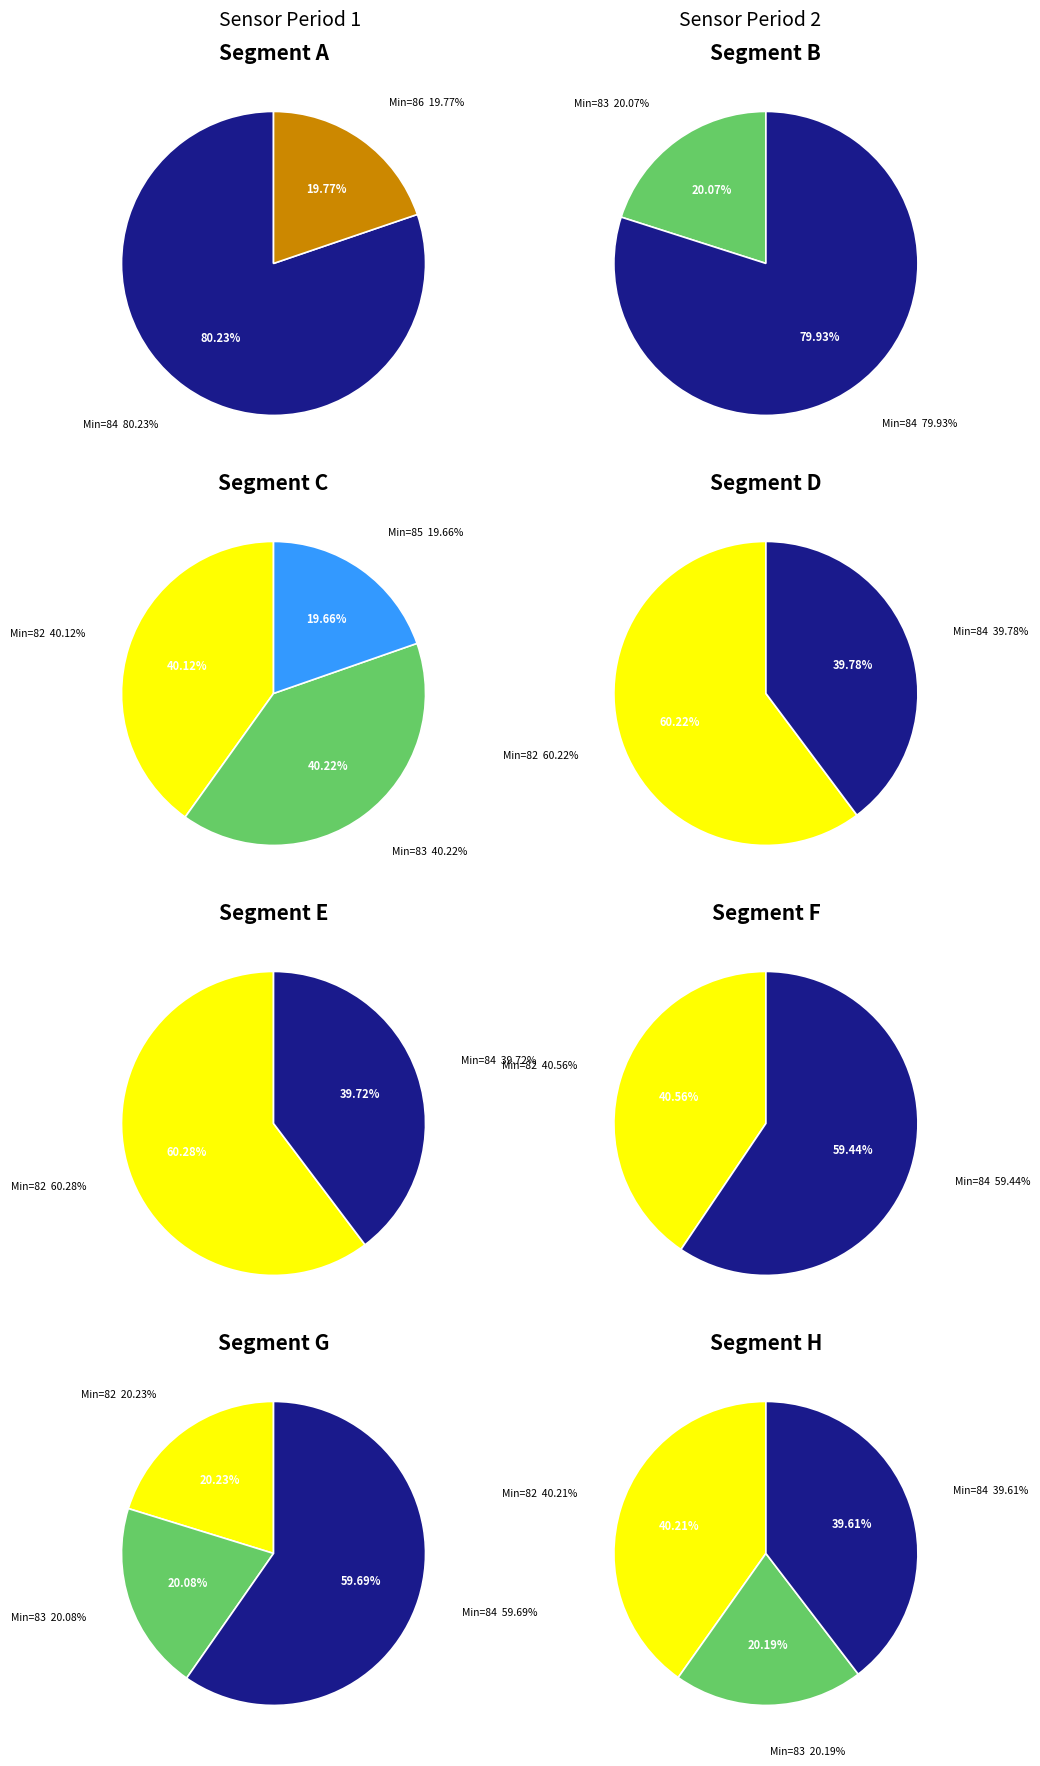

Count the number of slices in the pie.

4